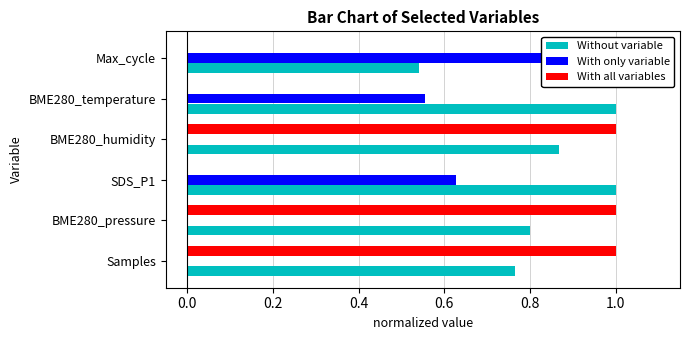

Between BME280_pressure and BME280_humidity, which is larger?

BME280_humidity